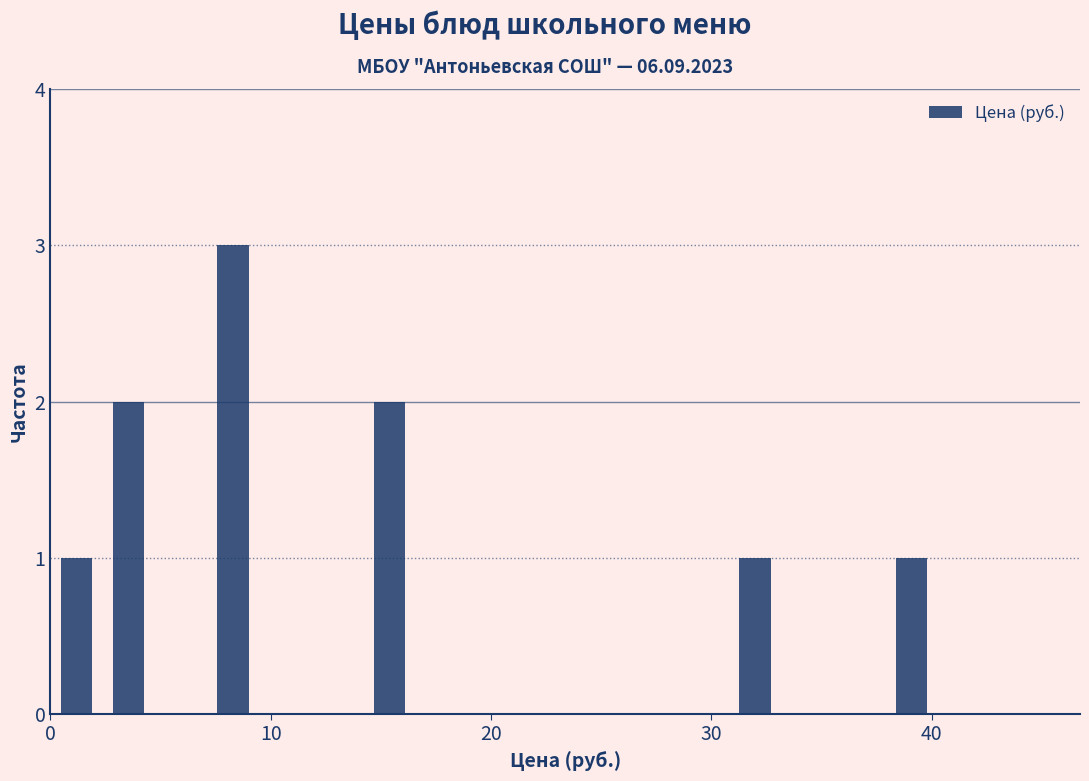

Read against the x-axis, roughly where is the centre of the tallest bar?

8